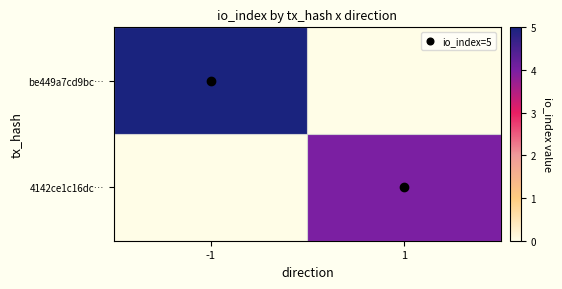

Which has a higher value, -1 or 1?

1